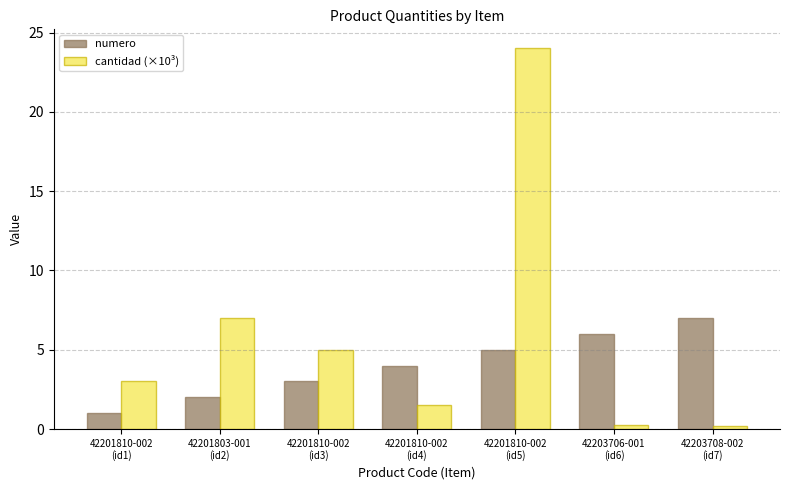

At 42203706-001
(id6), list the series in order from smallest to largest.

cantidad (×10³), numero